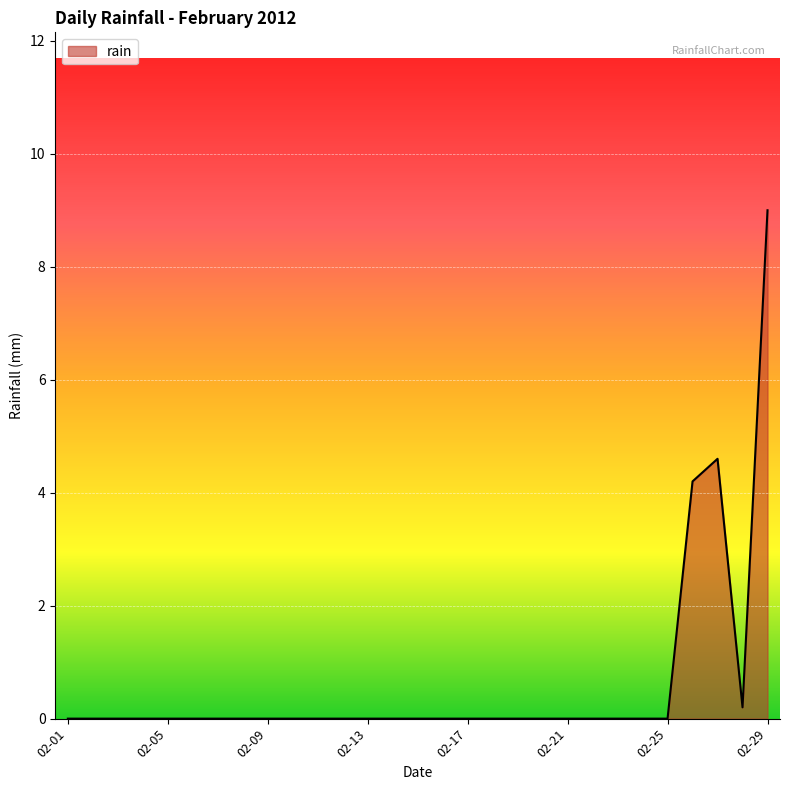

What is the average value?

0.6